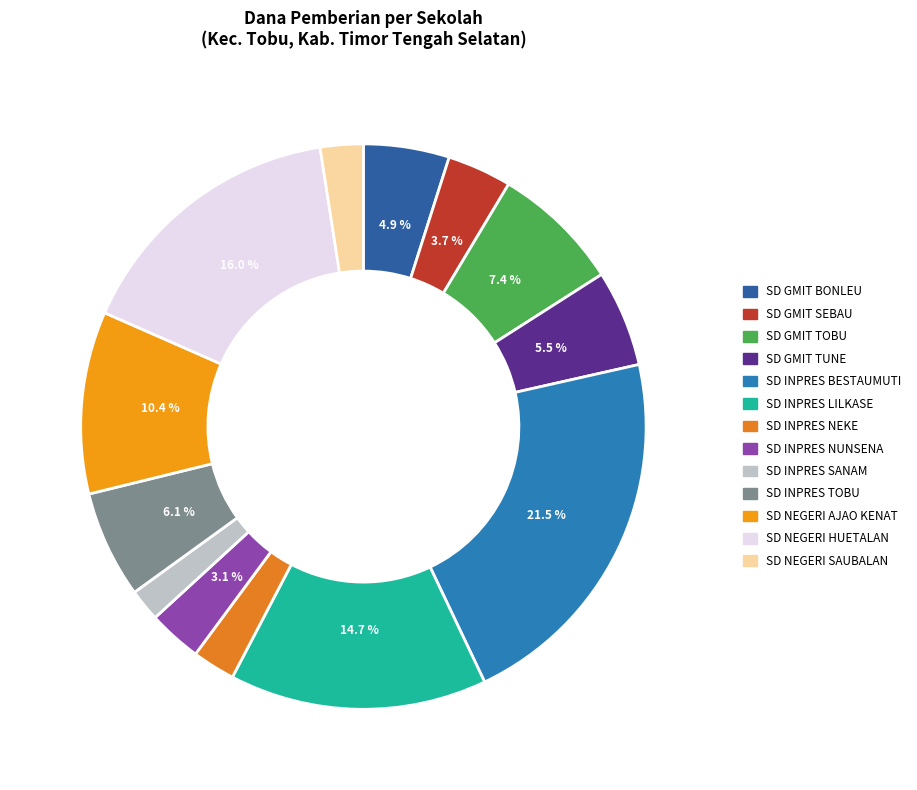

To the nearest percent, what is the difference between the largest and smallest slice percentages?

20%